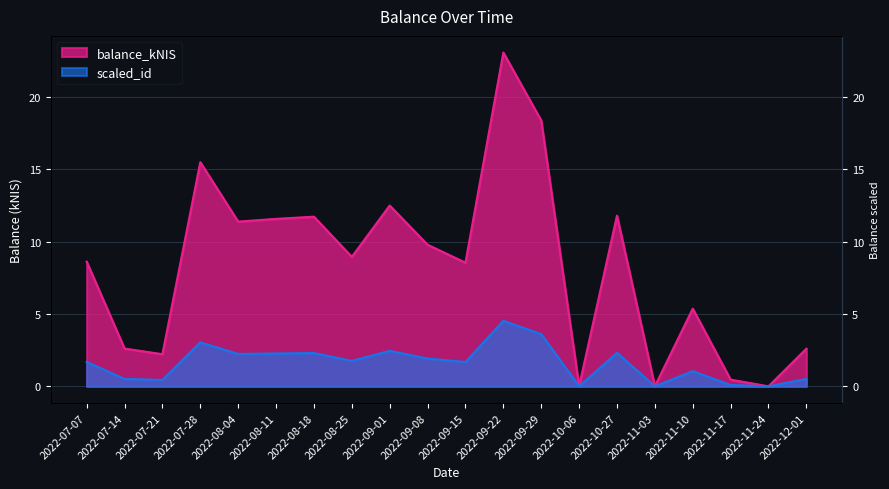

At how many categories does at least one series exceed 11?

8